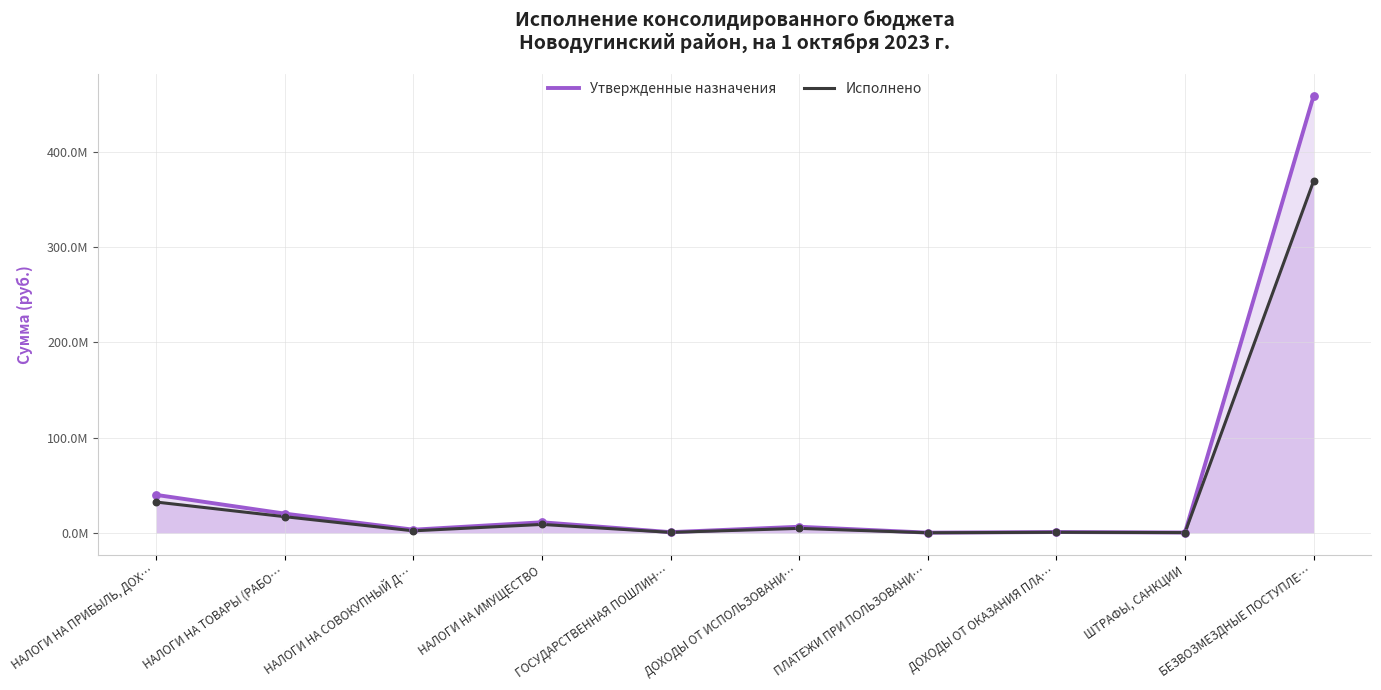

At which category is the sum across all series the highest?

БЕЗВОЗМЕЗДНЫЕ ПОСТУПЛЕ…